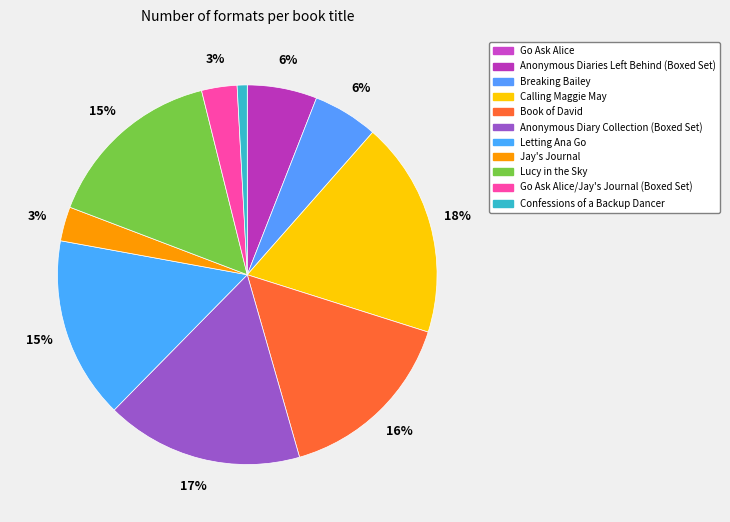

Does Book of David represent more than half of the total?

No